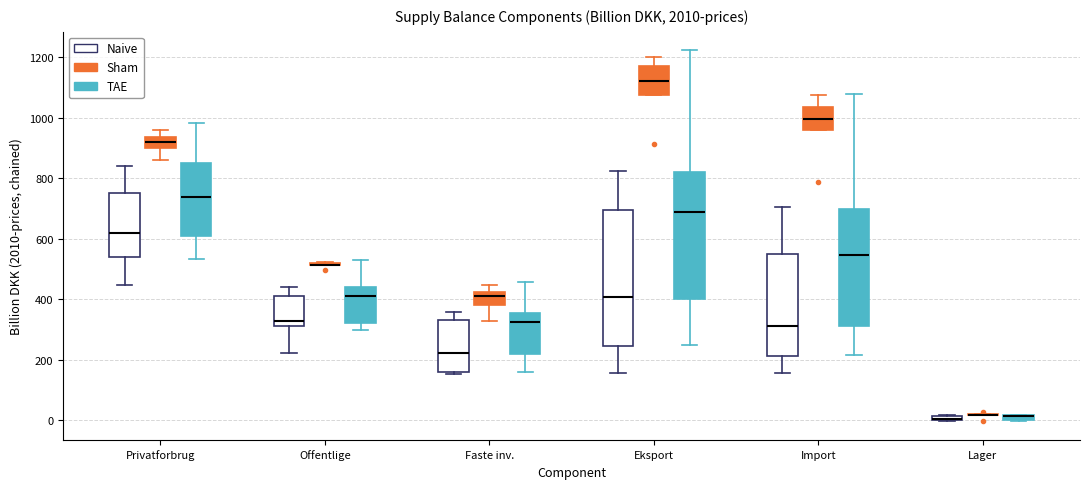

Which box is the tallest, from its lower edge to its upper edge?

Eksport (Naive)